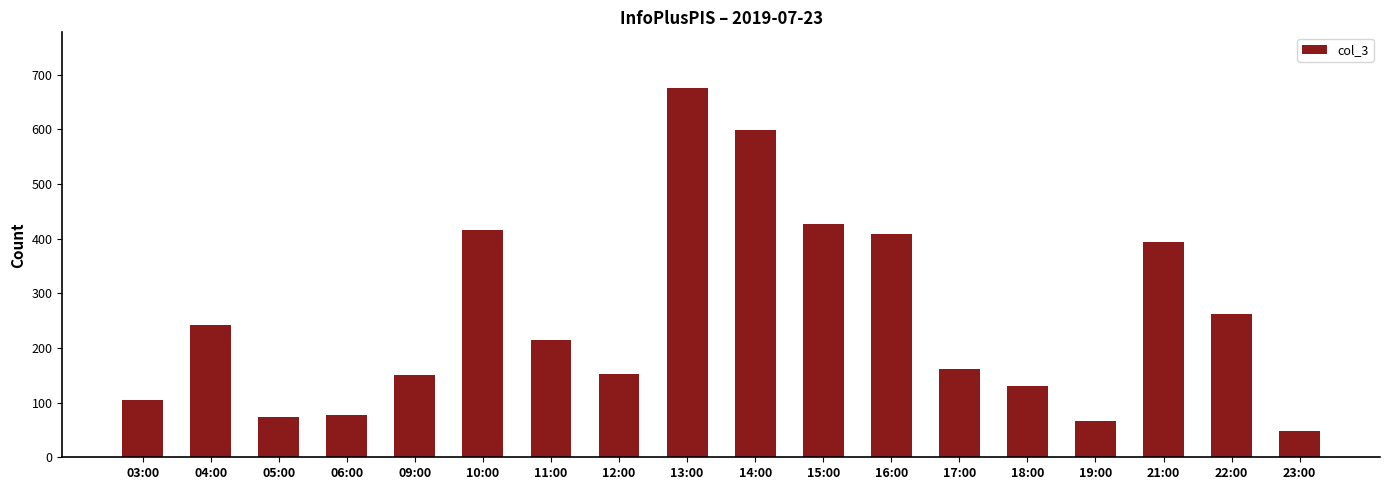

True or false: the data shows 162 at 17:00.

True